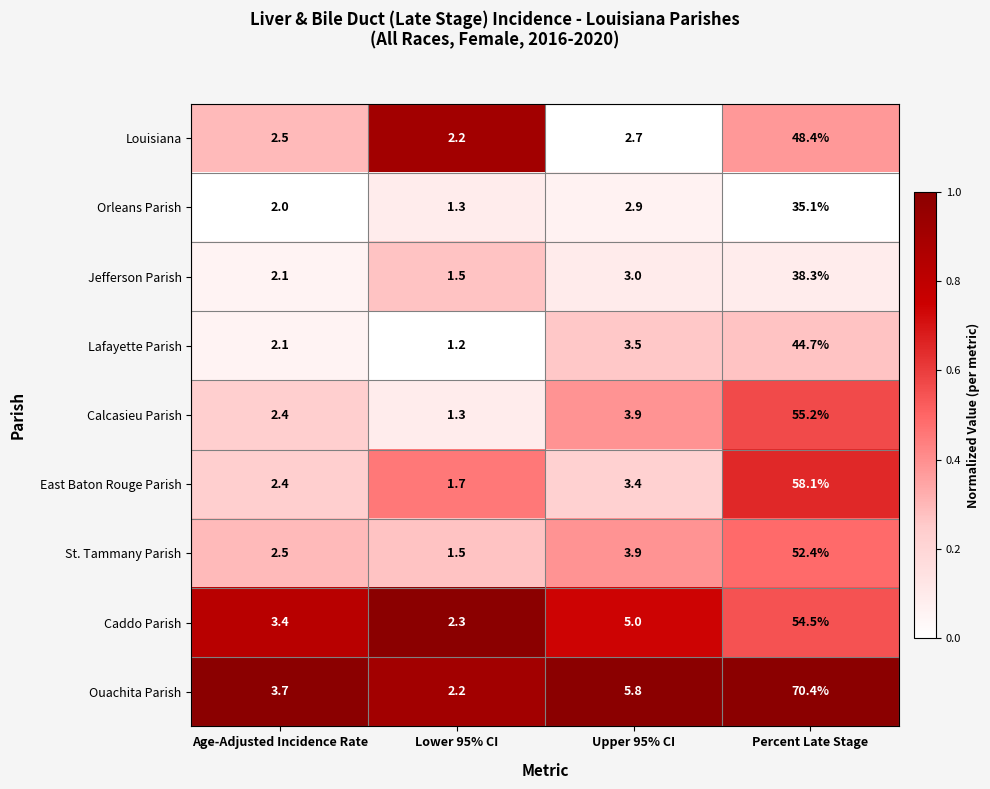

How many distinct data groups are displayed?

9